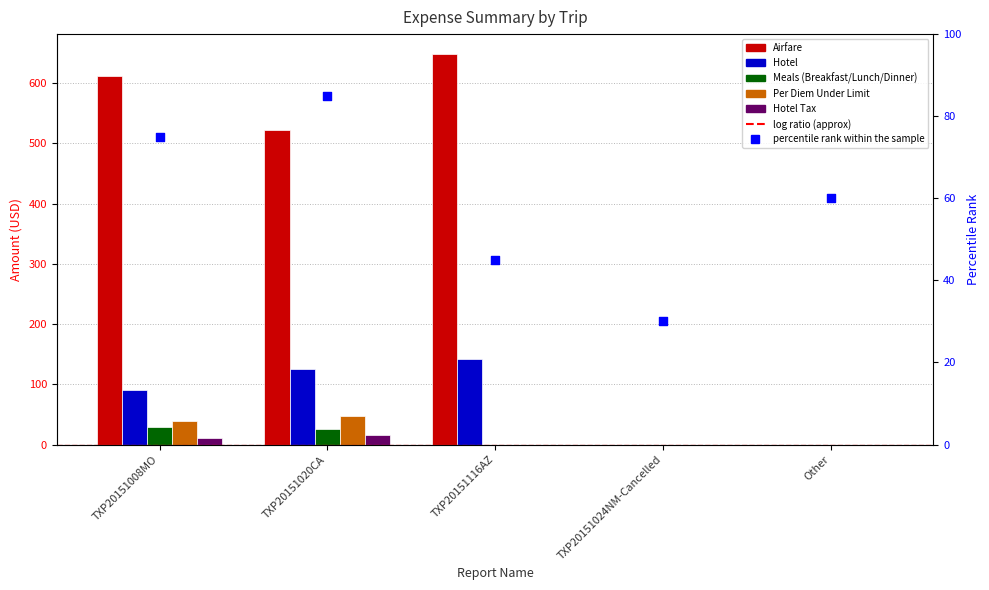

Which series has the largest Y range (max minus min)?

Airfare